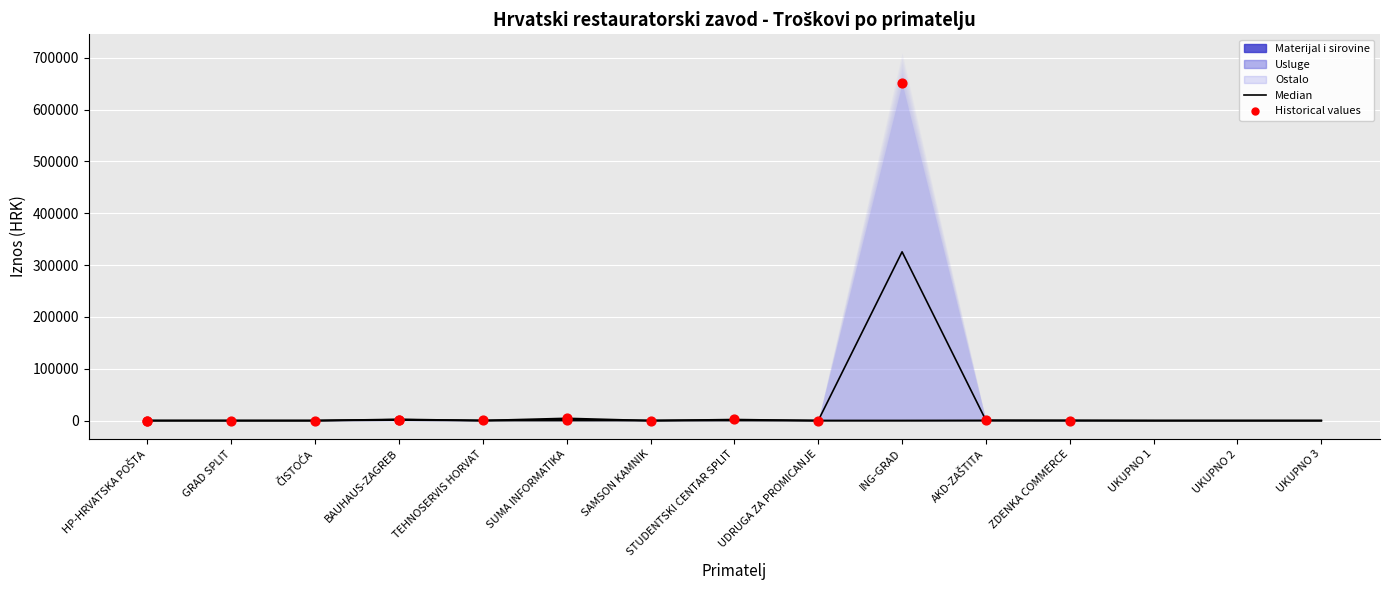

Which series has the largest total across all categories?

Ostalo